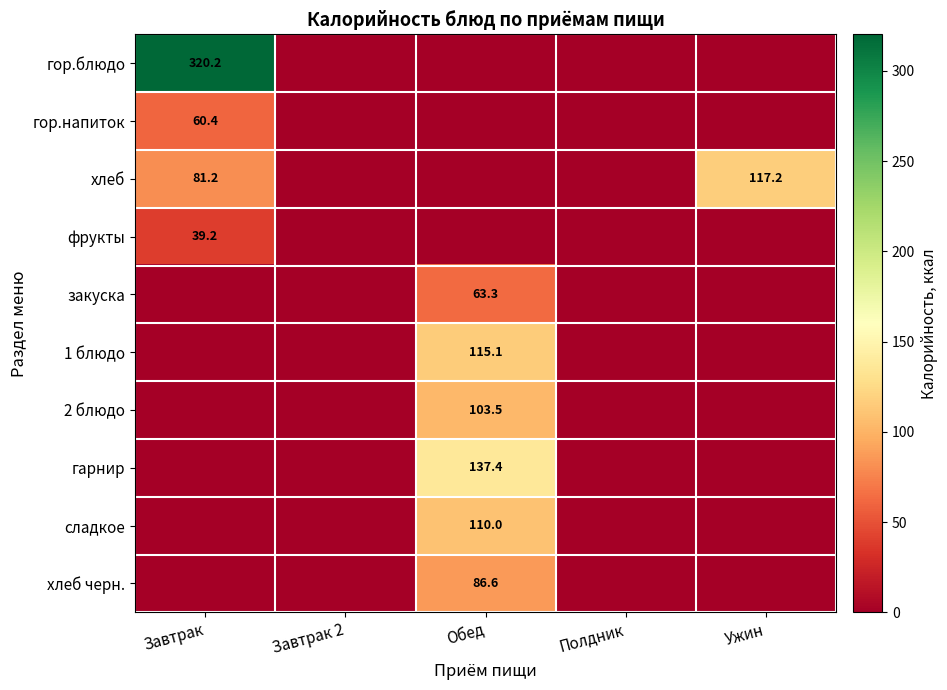

Is it true that хлеб equals 29.9 at Ужин?

False